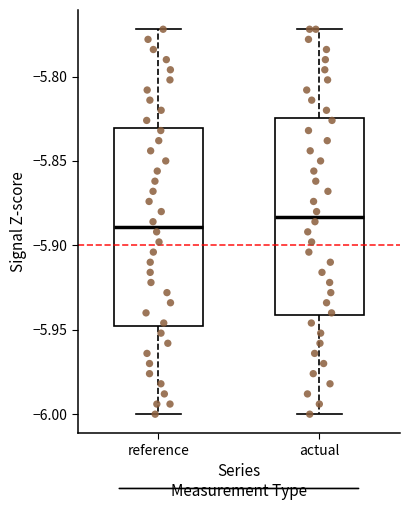

Which box's median line is the lowest?

reference